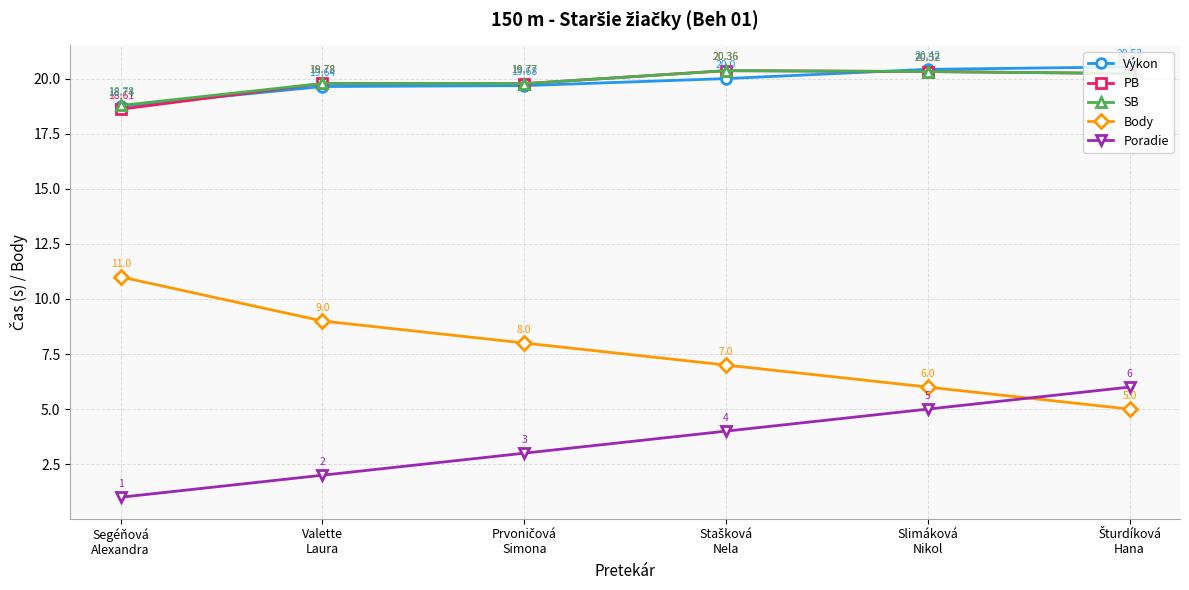

Which series has the largest total across all categories?

SB